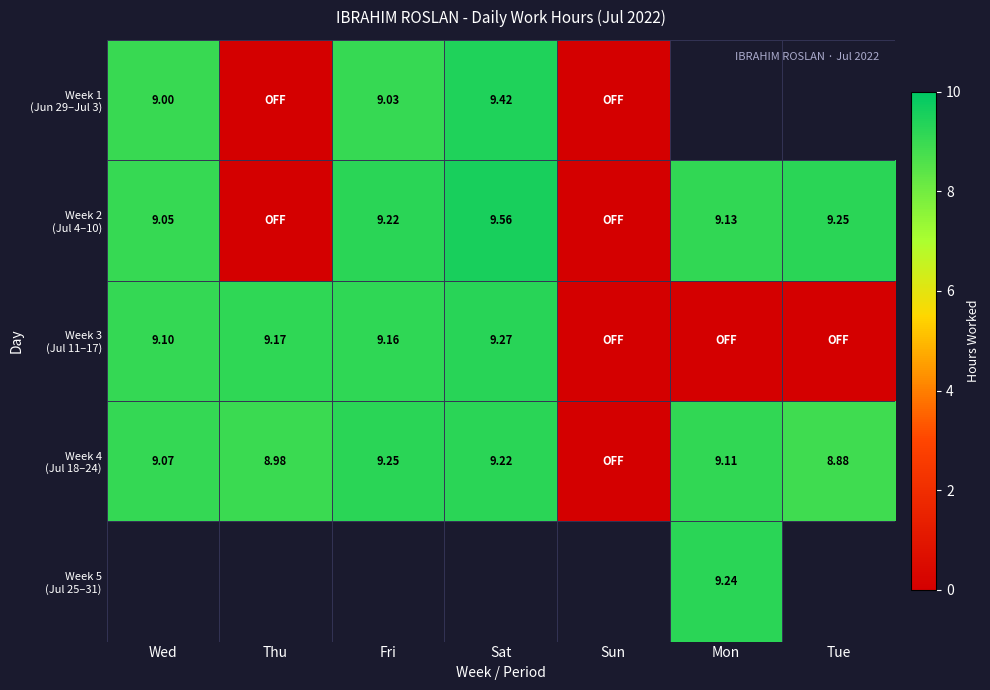

At which label does Week 2 (Jul 4–10) reach its peak?

Sat